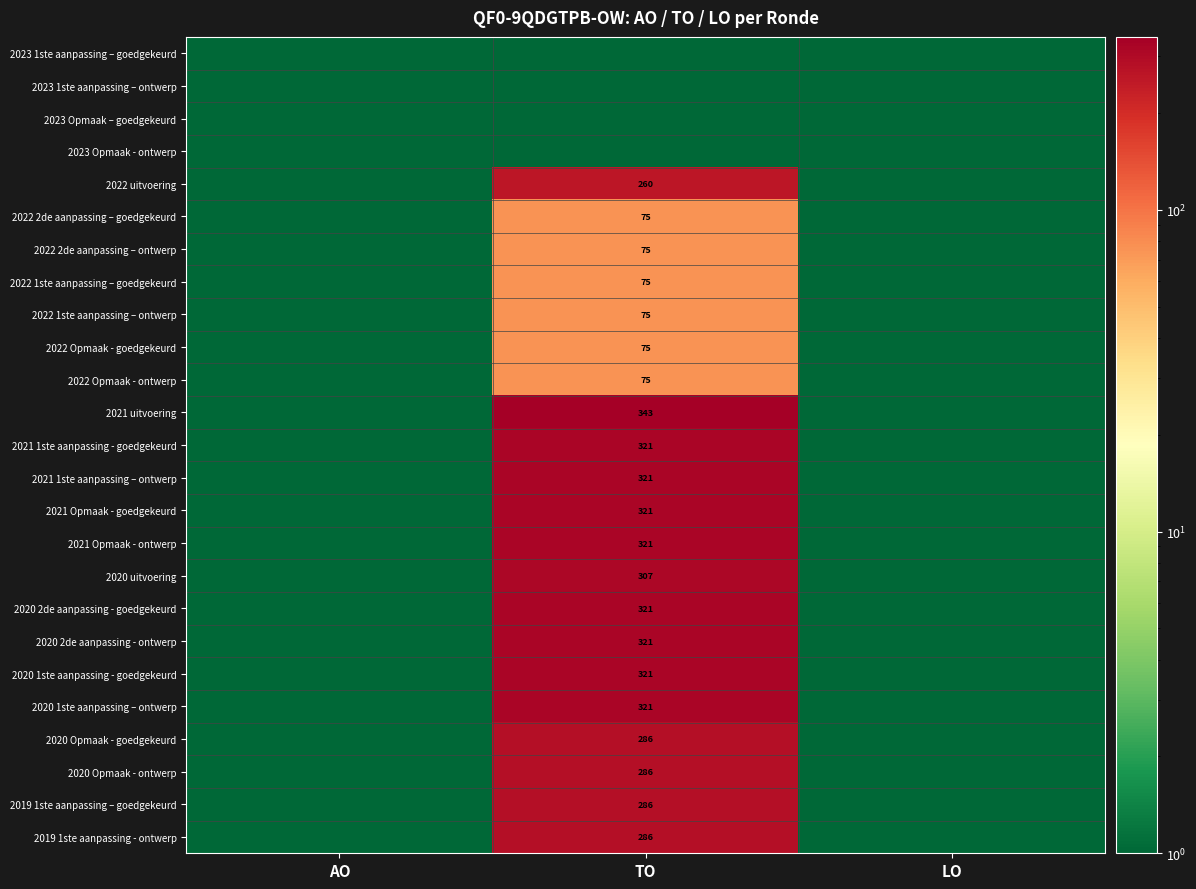

Is it true that 2022 1ste aanpassing – ontwerp equals 31 at TO?

False